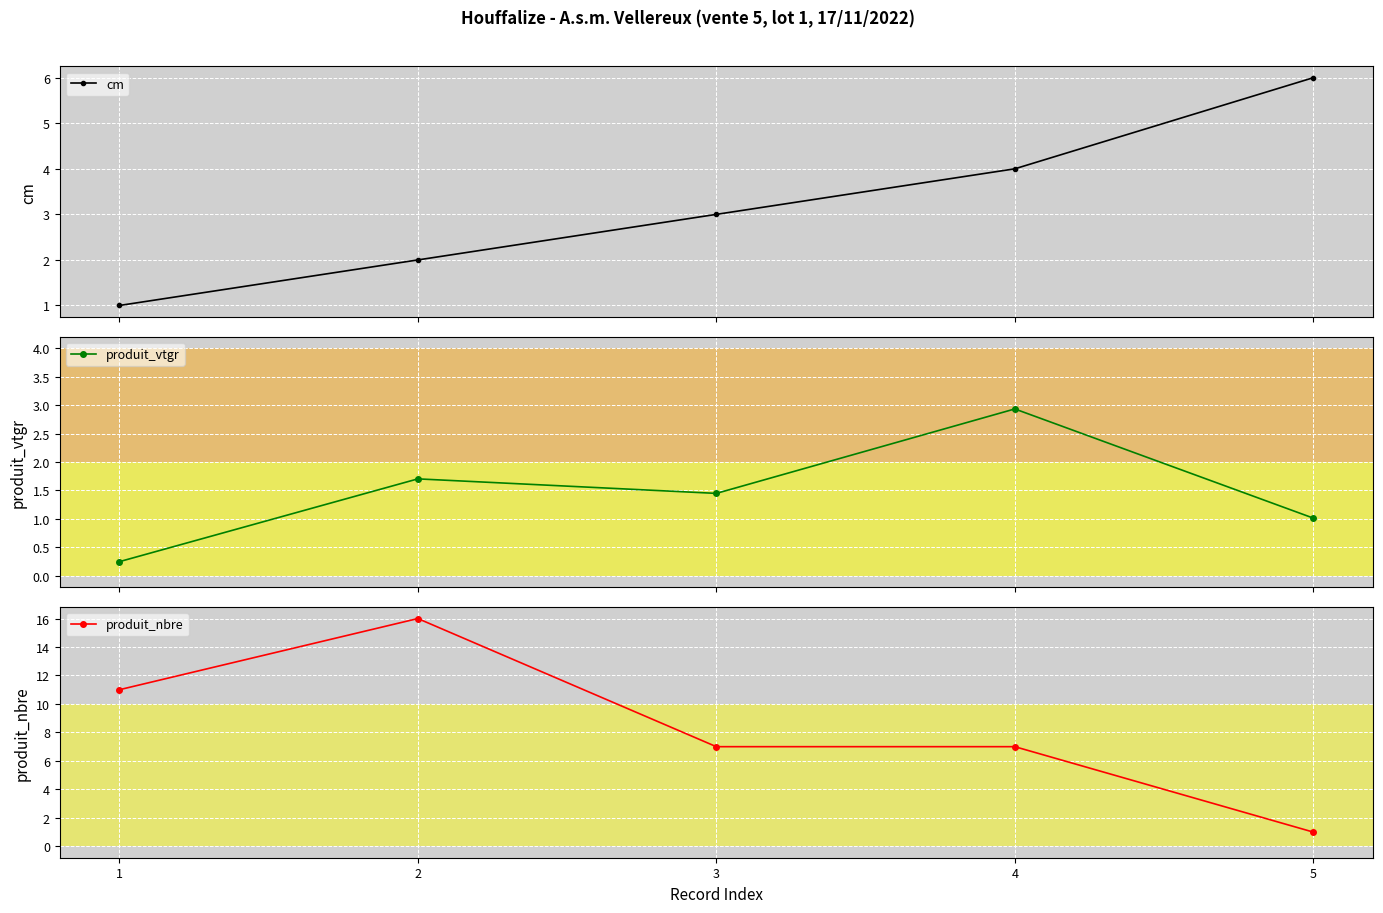

What is the difference between the maximum and minimum values in the cm series?

5